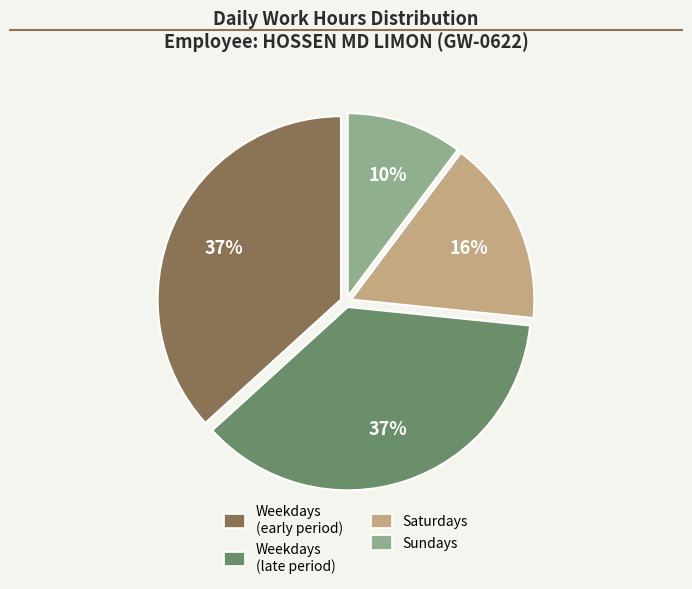

To the nearest percent, what is the difference between the largest and smallest slice percentages?

27%